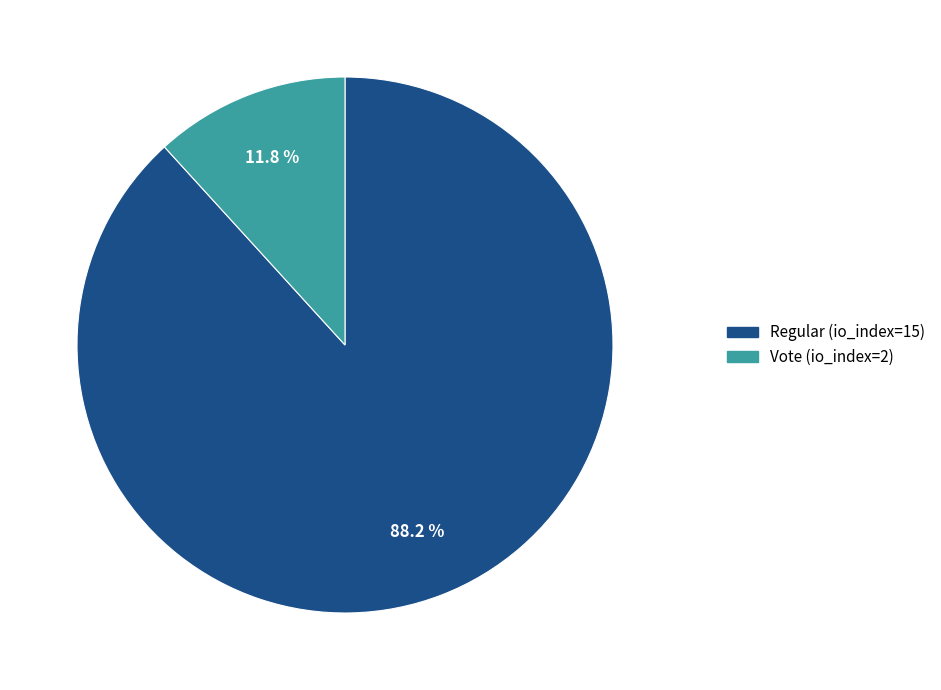

Count the number of slices in the pie.

2